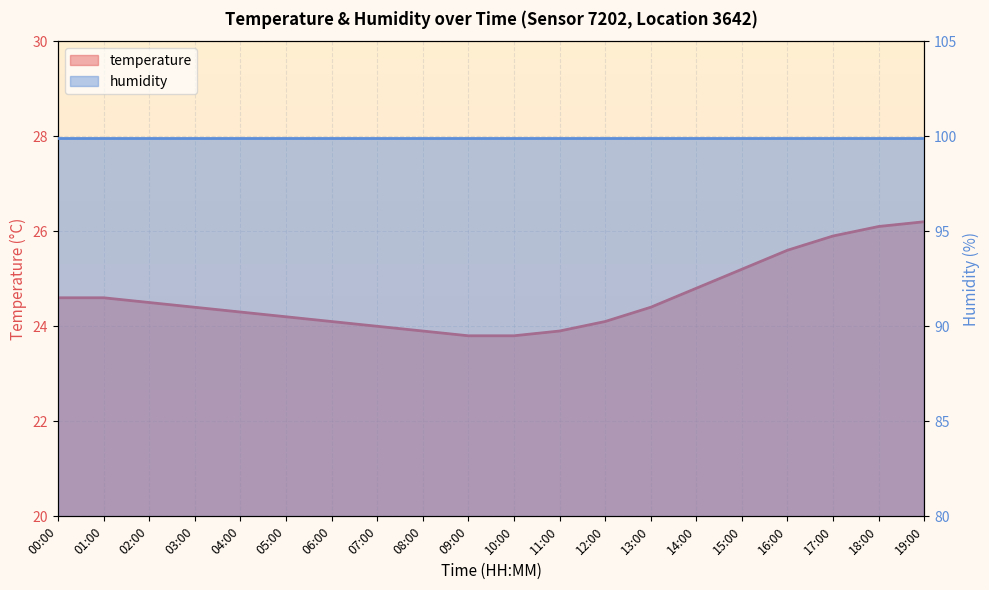

What is the value of the 19th point from the left?

26.1